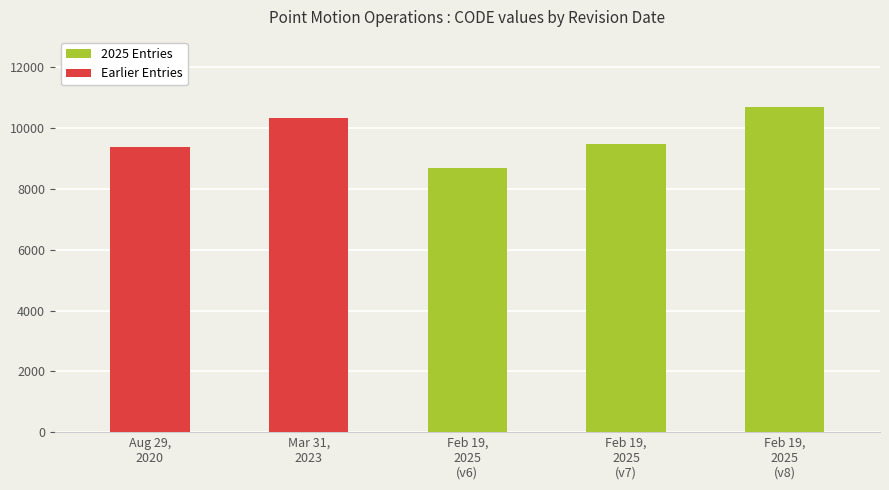

What is the change in value from August 29, 2020 to February 19, 2025?

-699